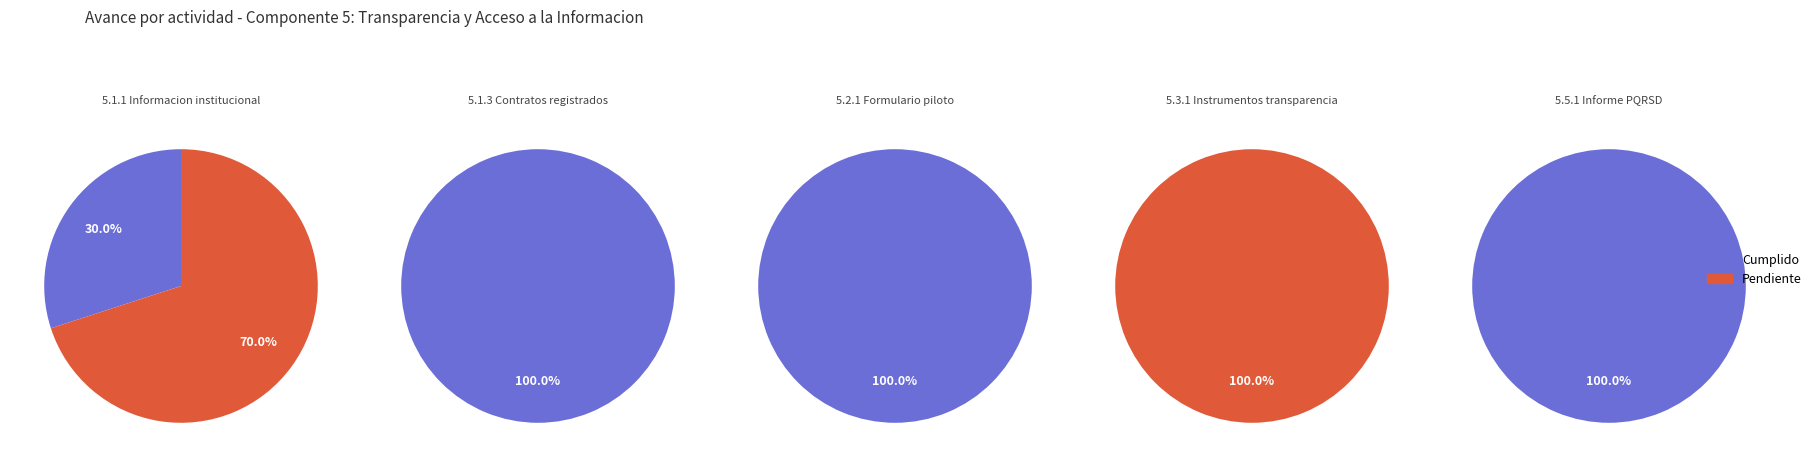

True or false: SUBCOMPONENTE 2 accounts for 0% of the total.

True